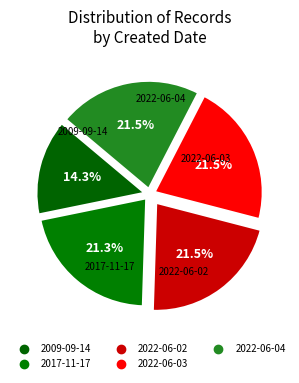

To the nearest percent, what percentage of the pie is 2009-09-14?

14%